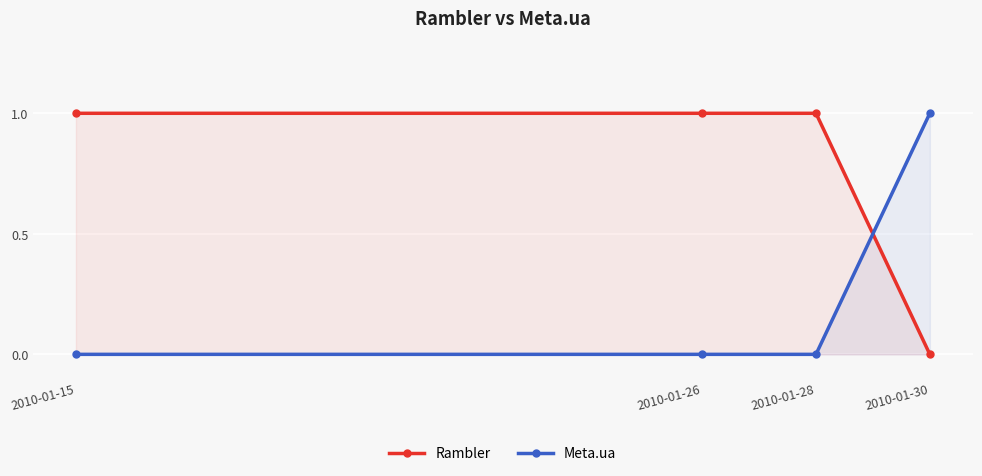

What is the sum of the Rambler values at 2010-01-15 and 2010-01-26?

2